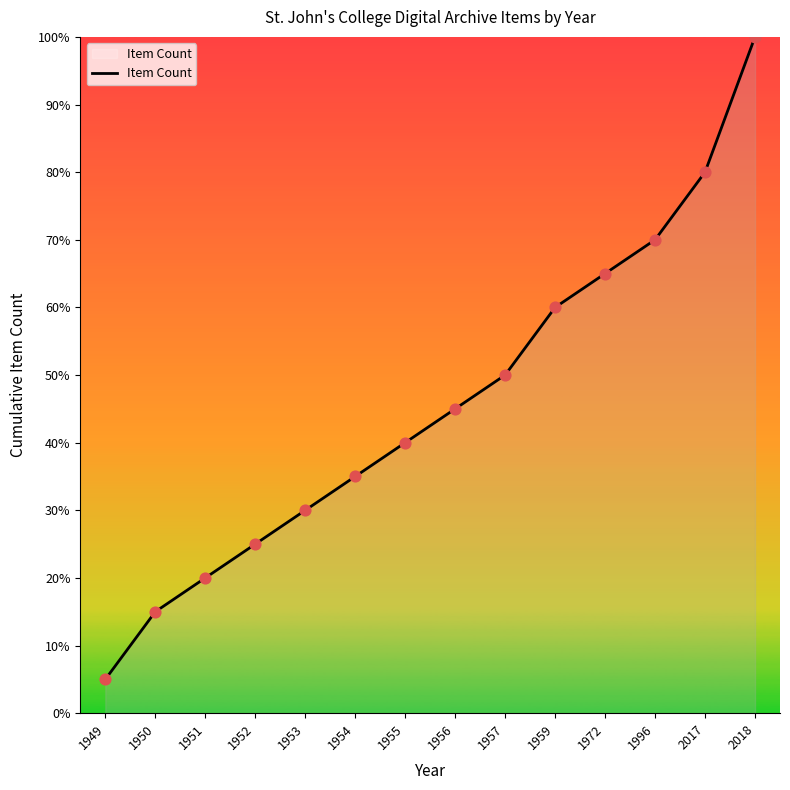

Between 1954 and 1959, which is larger?

1959